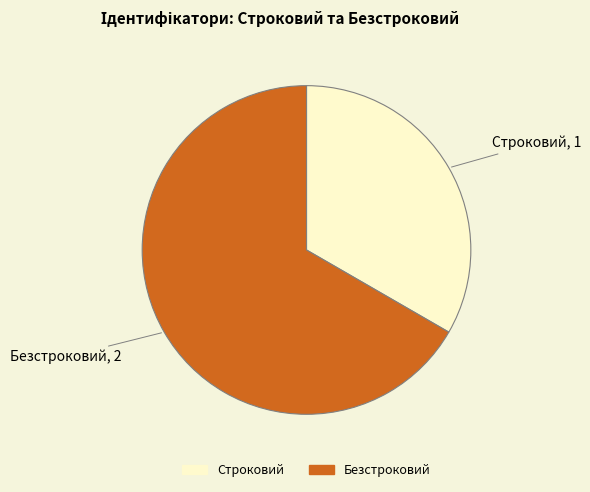

Combined, do Безстроковий and Строковий account for over 50%?

Yes